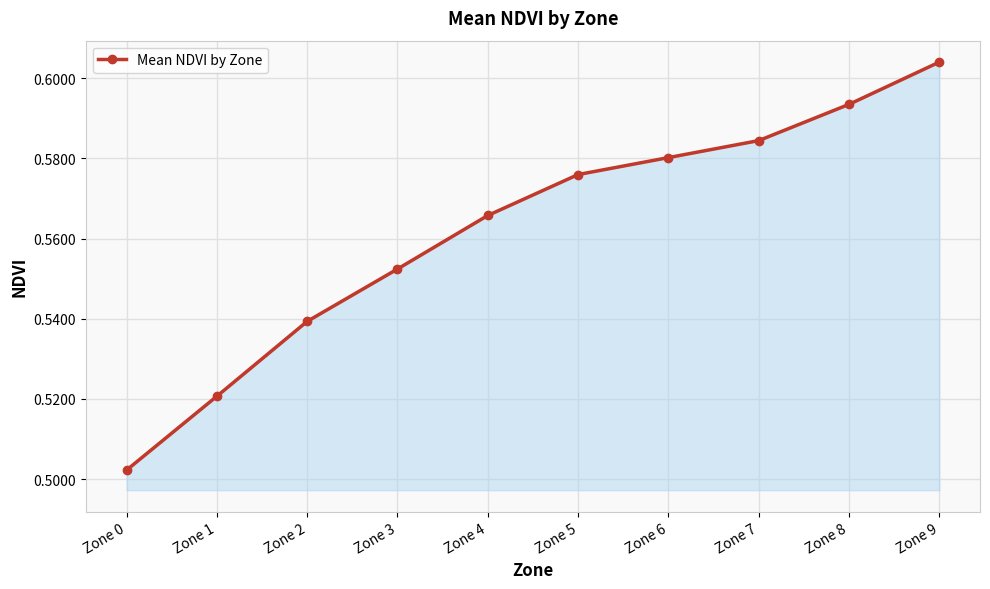

What is the difference between the maximum and minimum values?

0.1